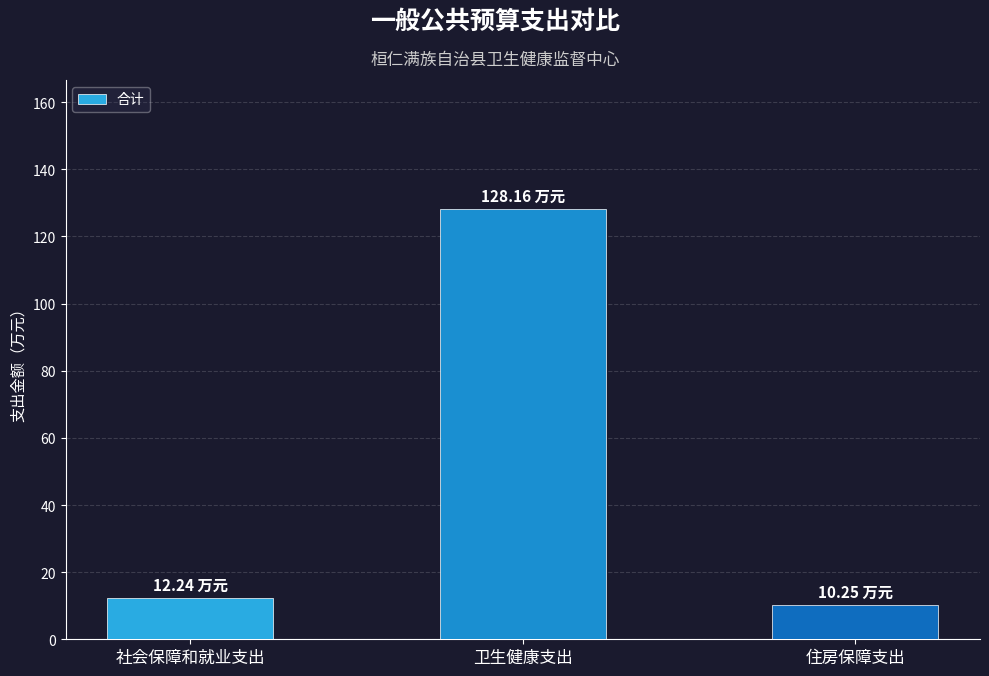

True or false: the data shows 12.2 at 社会保障和就业支出.

True